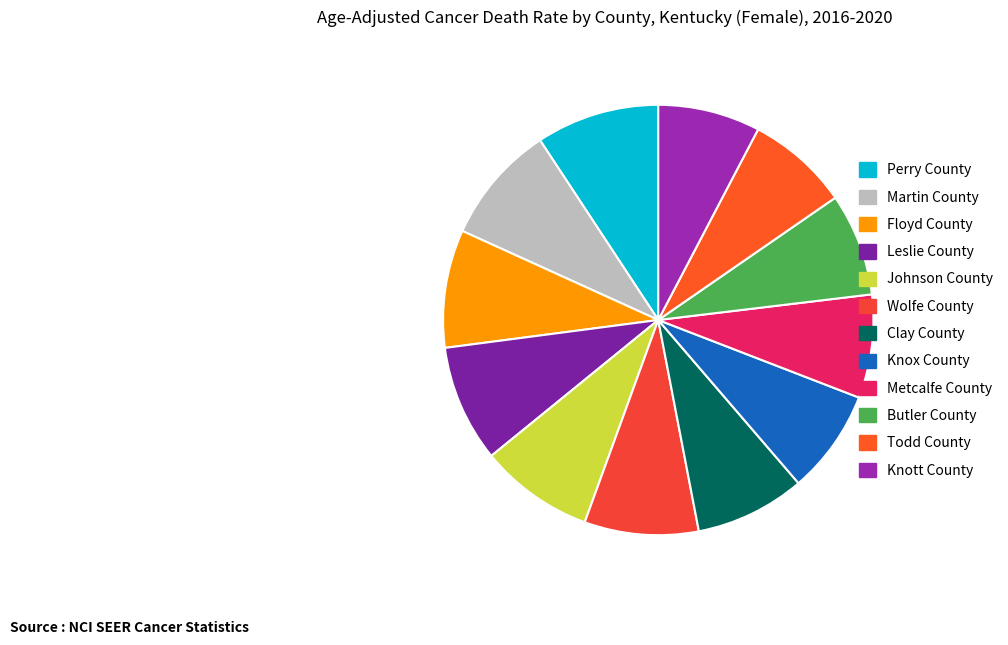

How many slices are in this pie chart?

12